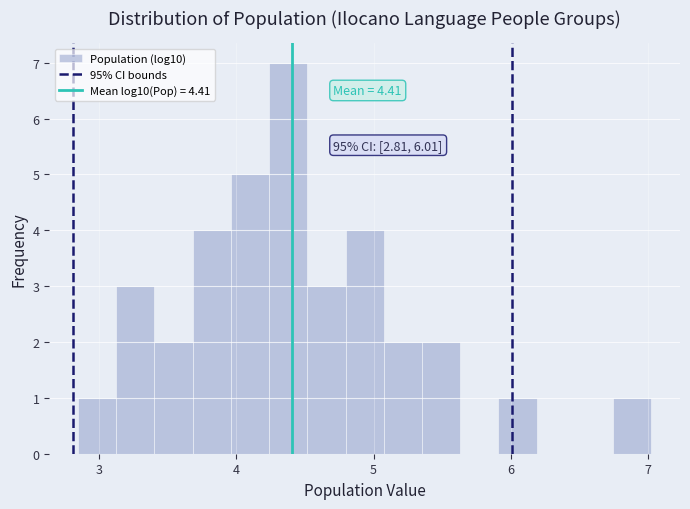

Around what value on the x-axis is the tallest bar? Give the approximate position of its centre, as read against the axis.

4.4